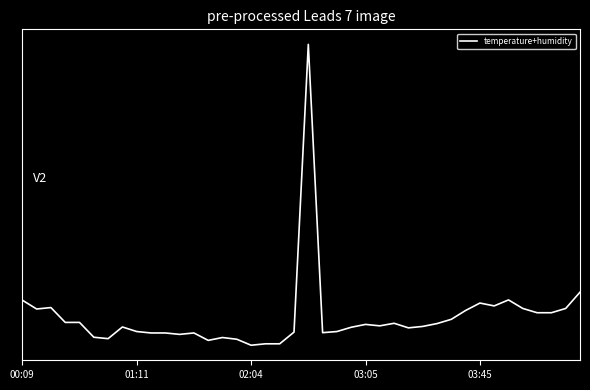

Is this an area chart (filled region under the line)?

No